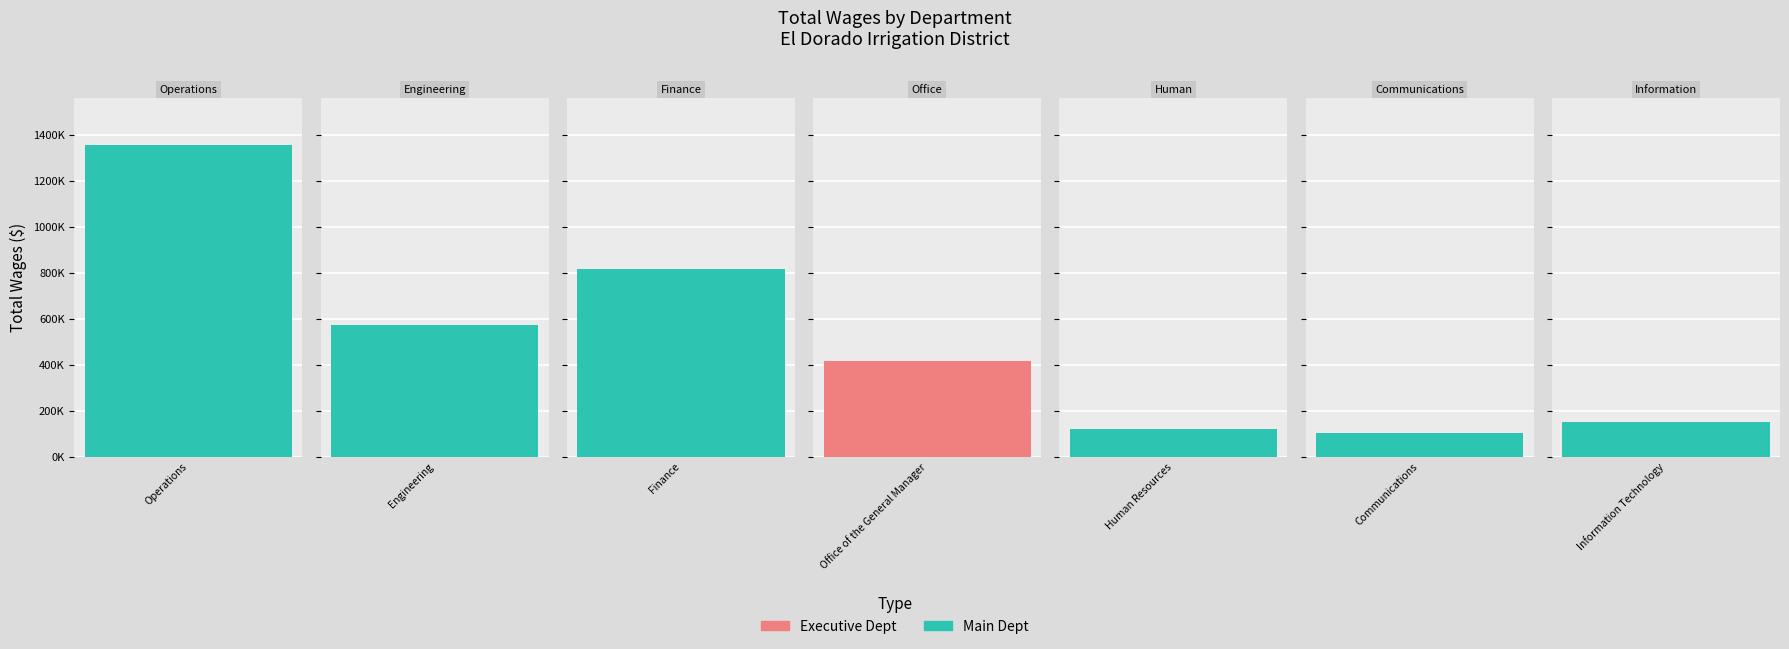

Are the bars grouped side by side (vs. stacked)?

No